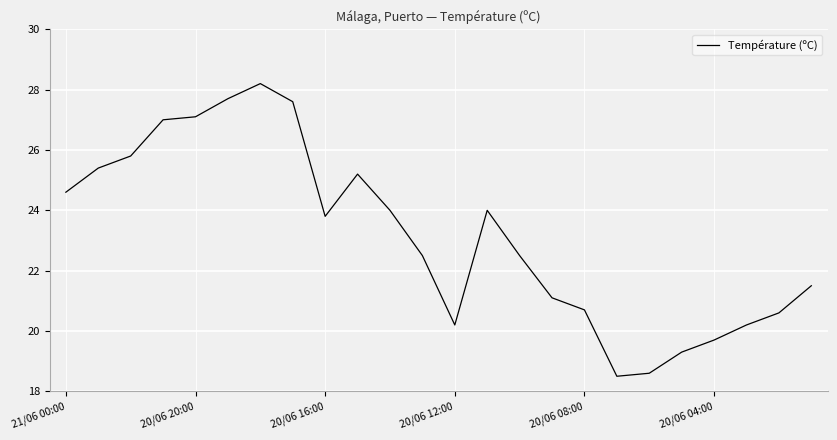

What is the minimum value shown in the chart?

18.5